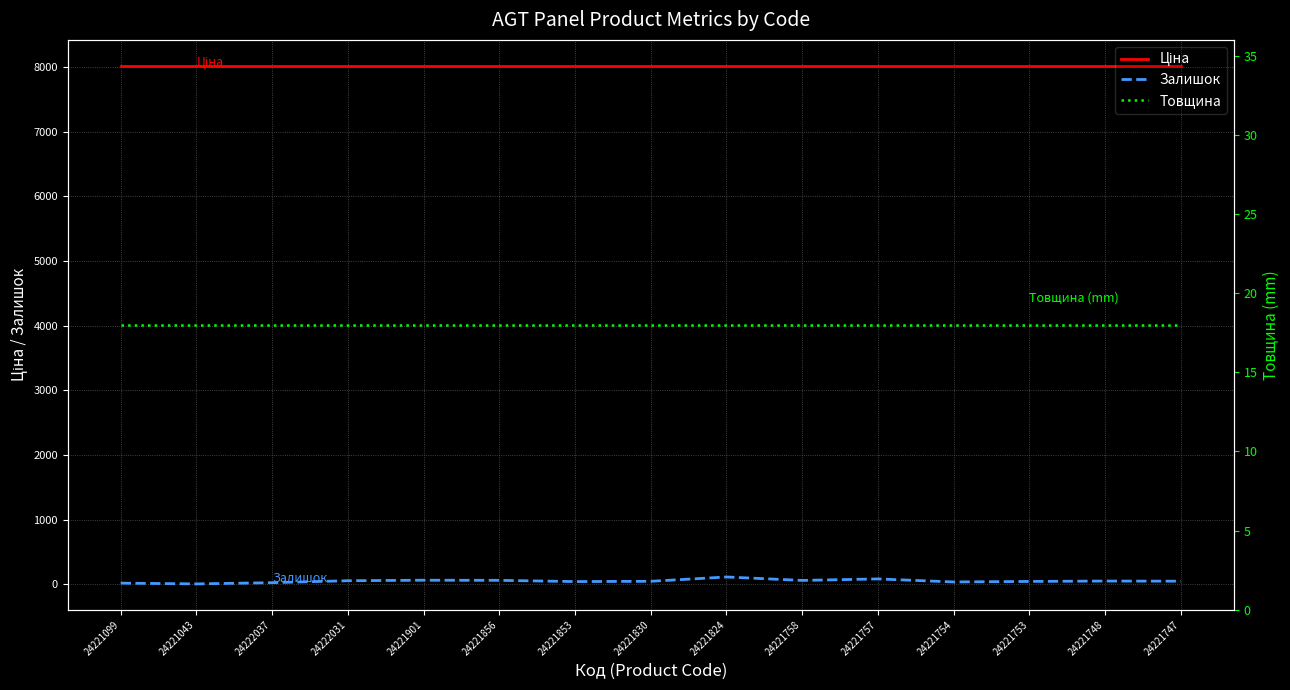

Is the value of Товщина at 24221043 greater than the value of Залишок at 24221754?

No